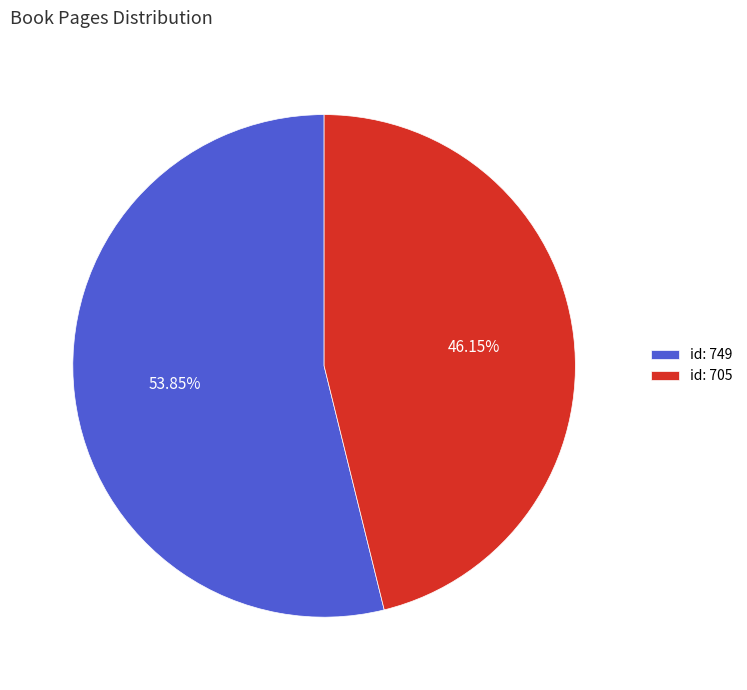

Between id: 749 and id: 705, which is larger?

id: 749